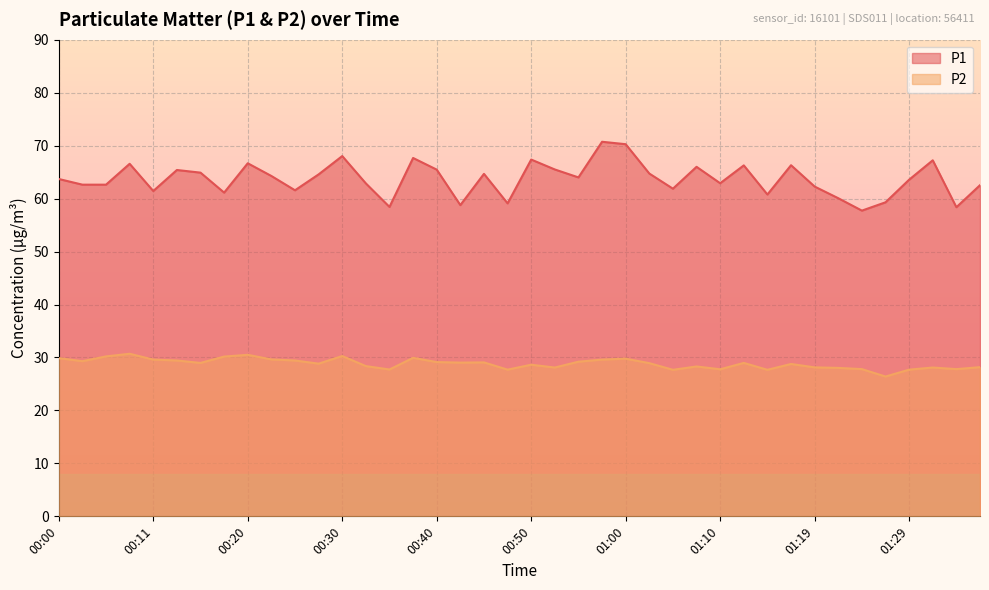

What is the value of the P1 point at the 6th from the left?

65.4